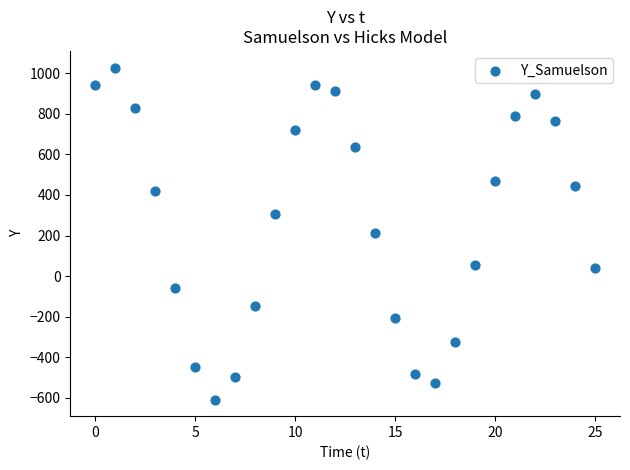

What is the range of Y values (max minus min)?

1636.1